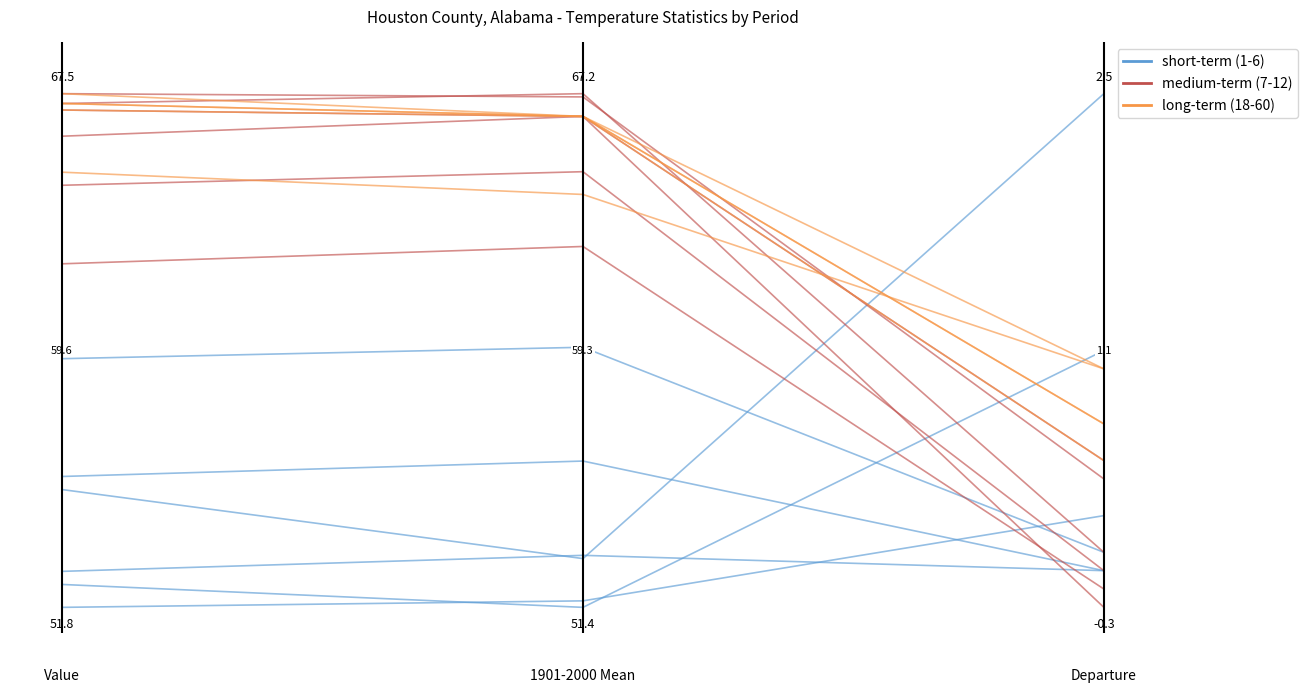

Which series changed the most between −0.2 and 0.2?

short-term (1-6)